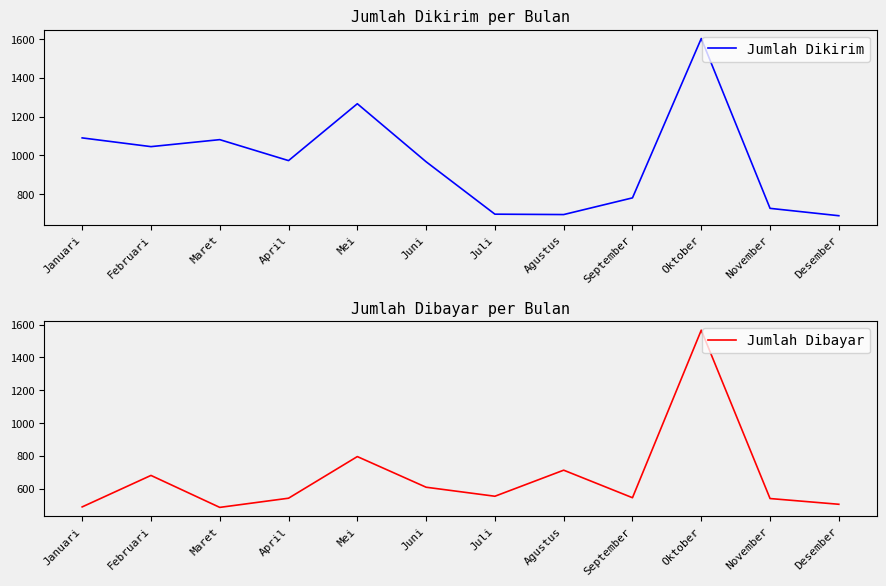

At Mei, list the series in order from smallest to largest.

Jumlah Dibayar, Jumlah Dikirim